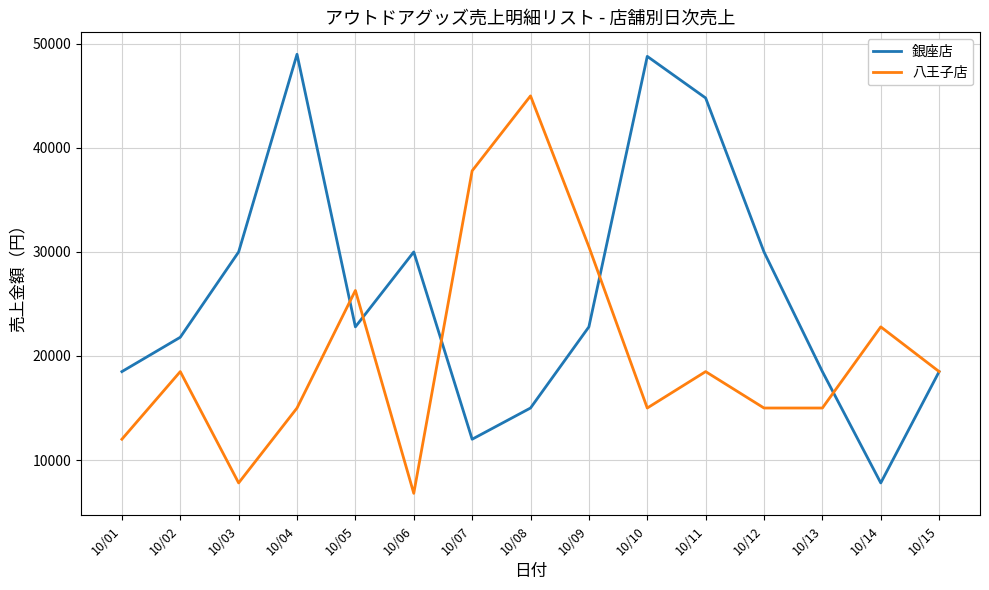

True or false: 八王子店 has more than 0 points higher than both neighbors.

True